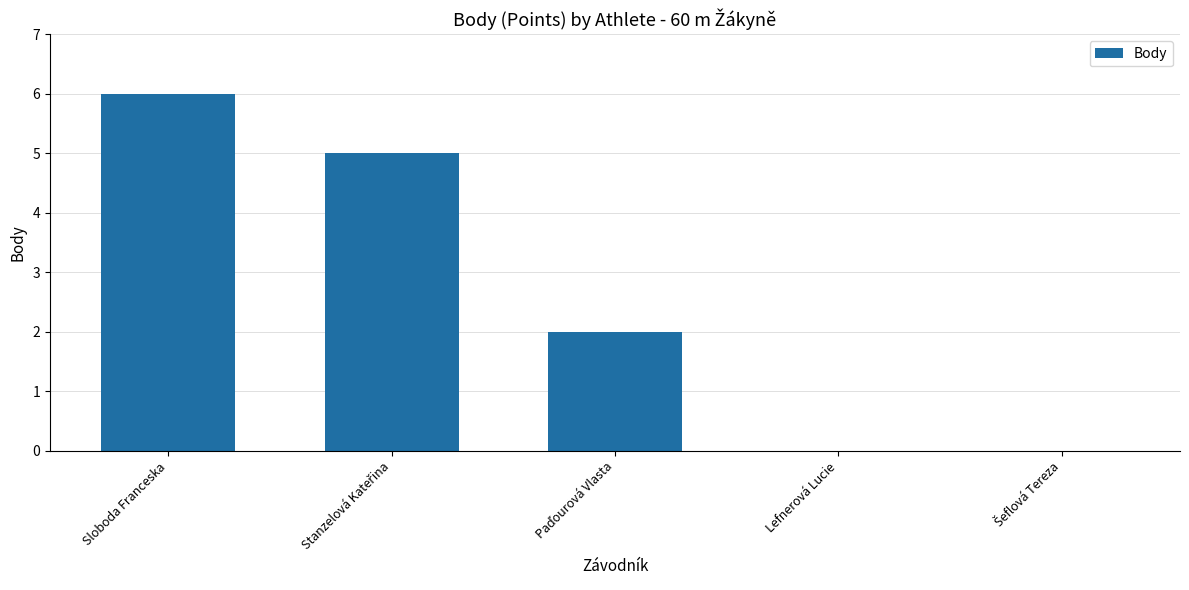

How many categories are shown in the chart?

5